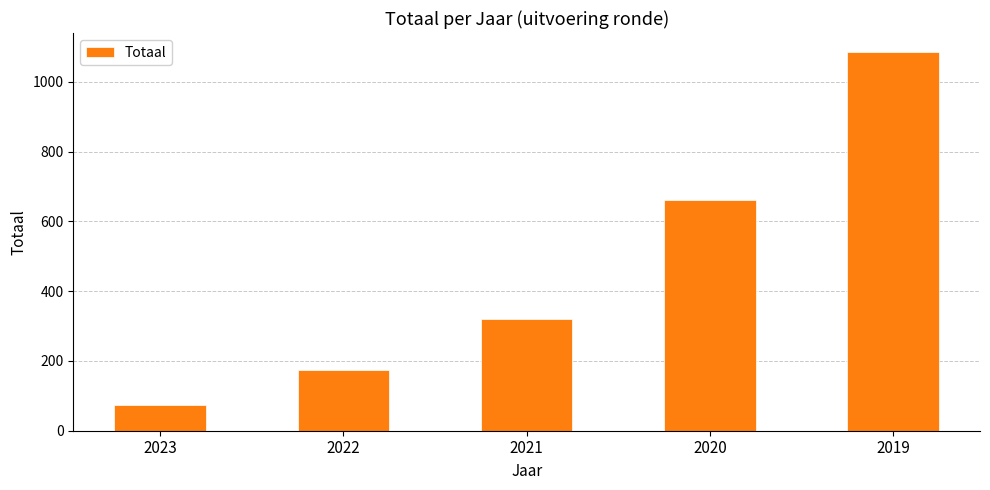

Count the number of data series in this chart.

1